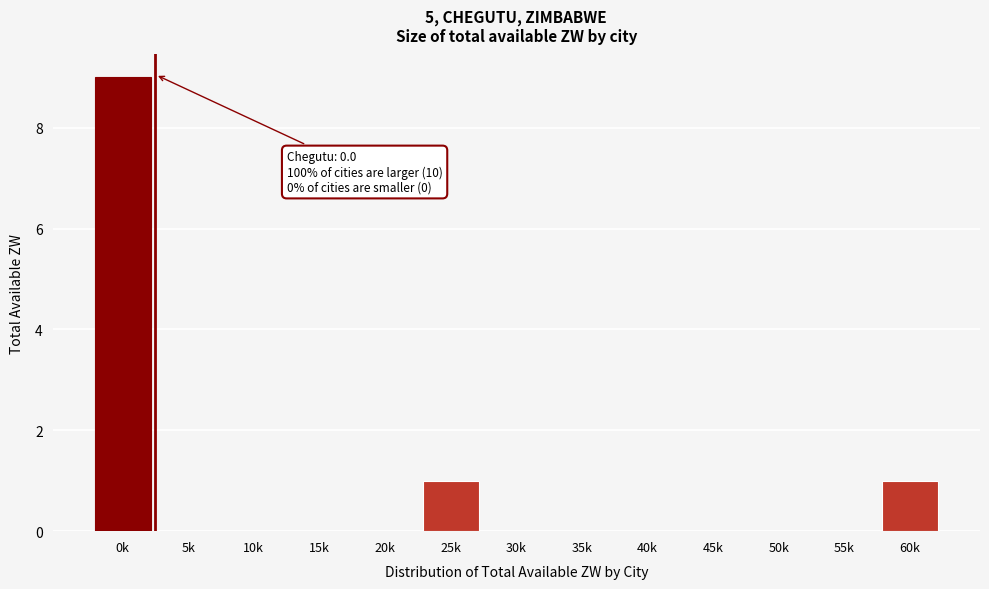

Reading right to left, what are all the values shown in this chart?

60k=1	55k=0	50k=0	45k=0	40k=0	35k=0	30k=0	25k=1	20k=0	15k=0	10k=0	5k=0	0k=9